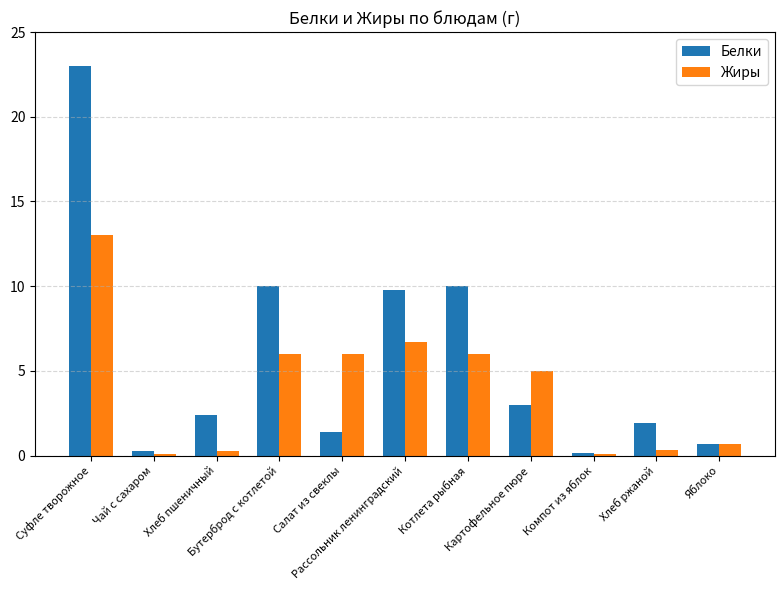

At which label does Жиры reach its peak?

Суфле творожное